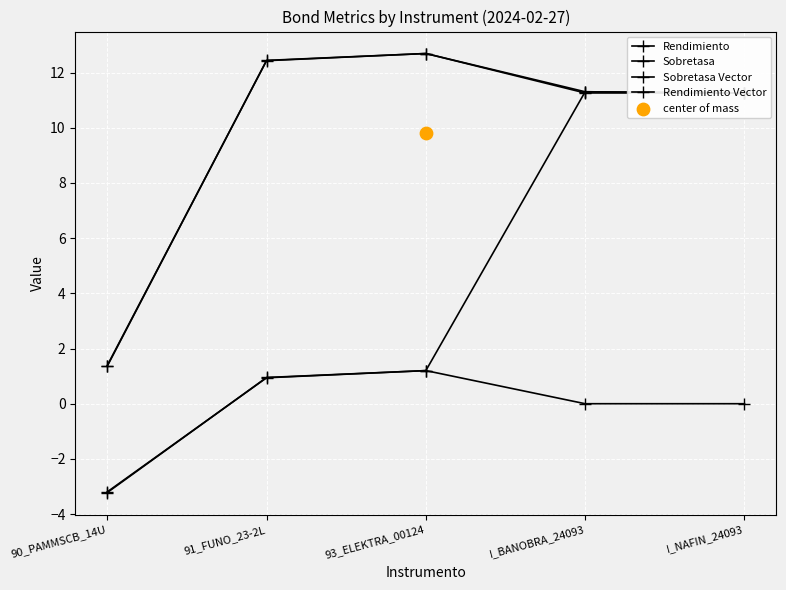

Is the value of Sobretasa Vector at 93_ELEKTRA_00124 greater than the value of Sobretasa at I_NAFIN_24093?

No